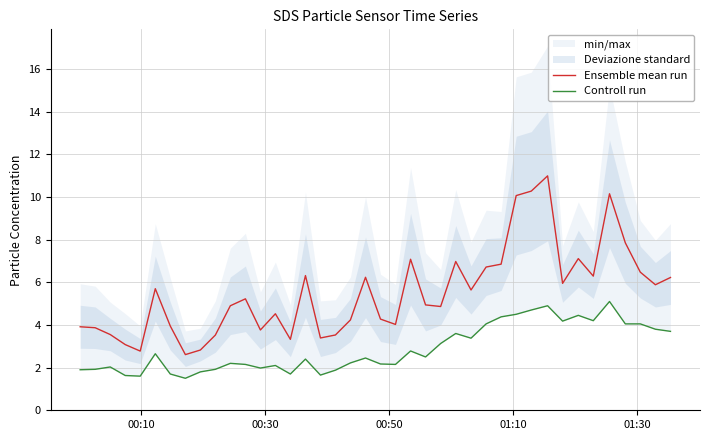

What is the lowest value of the Ensemble mean run series?

2.6